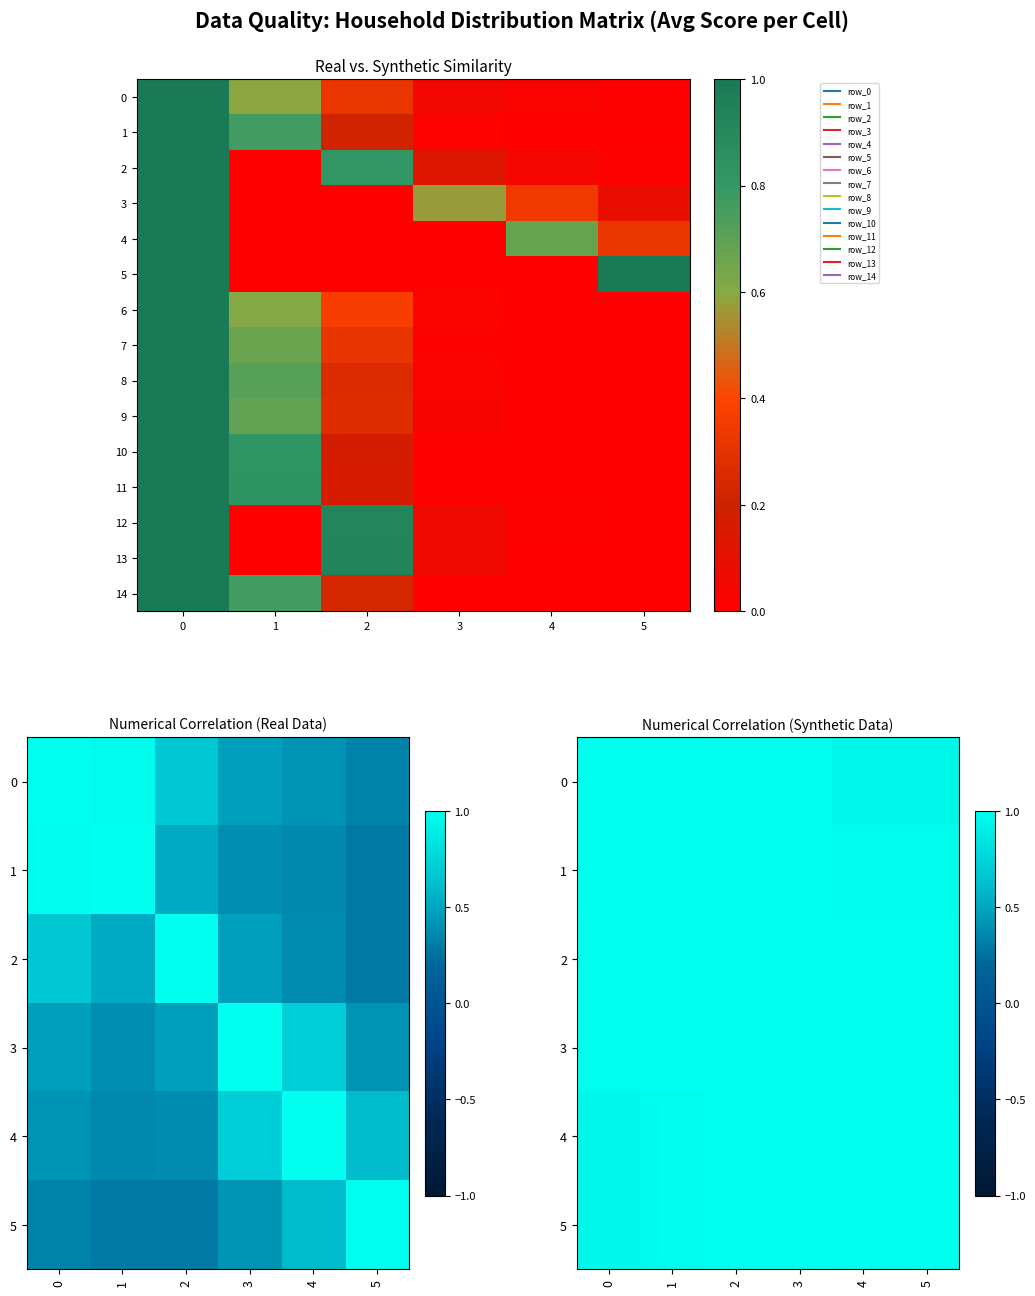

Rank the categories by 9 value from highest to lowest.

0, 1, 2, 3, 4, 5